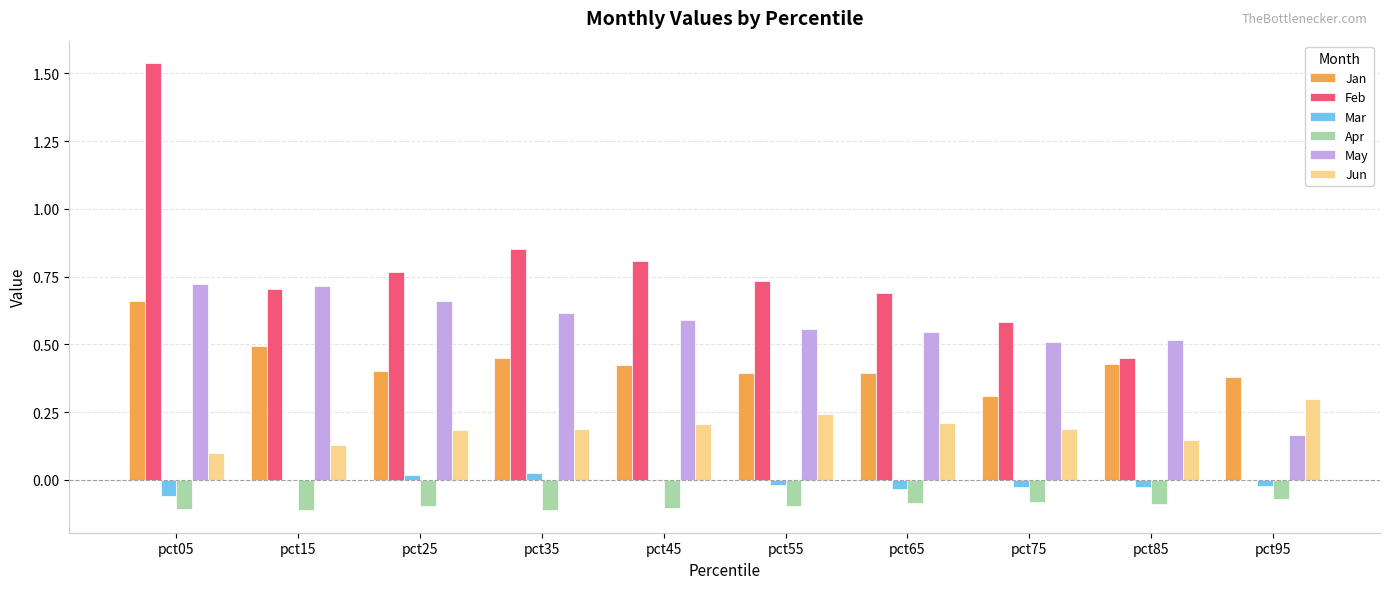

Is the value of Jun at pct05 greater than the value of Mar at pct65?

Yes